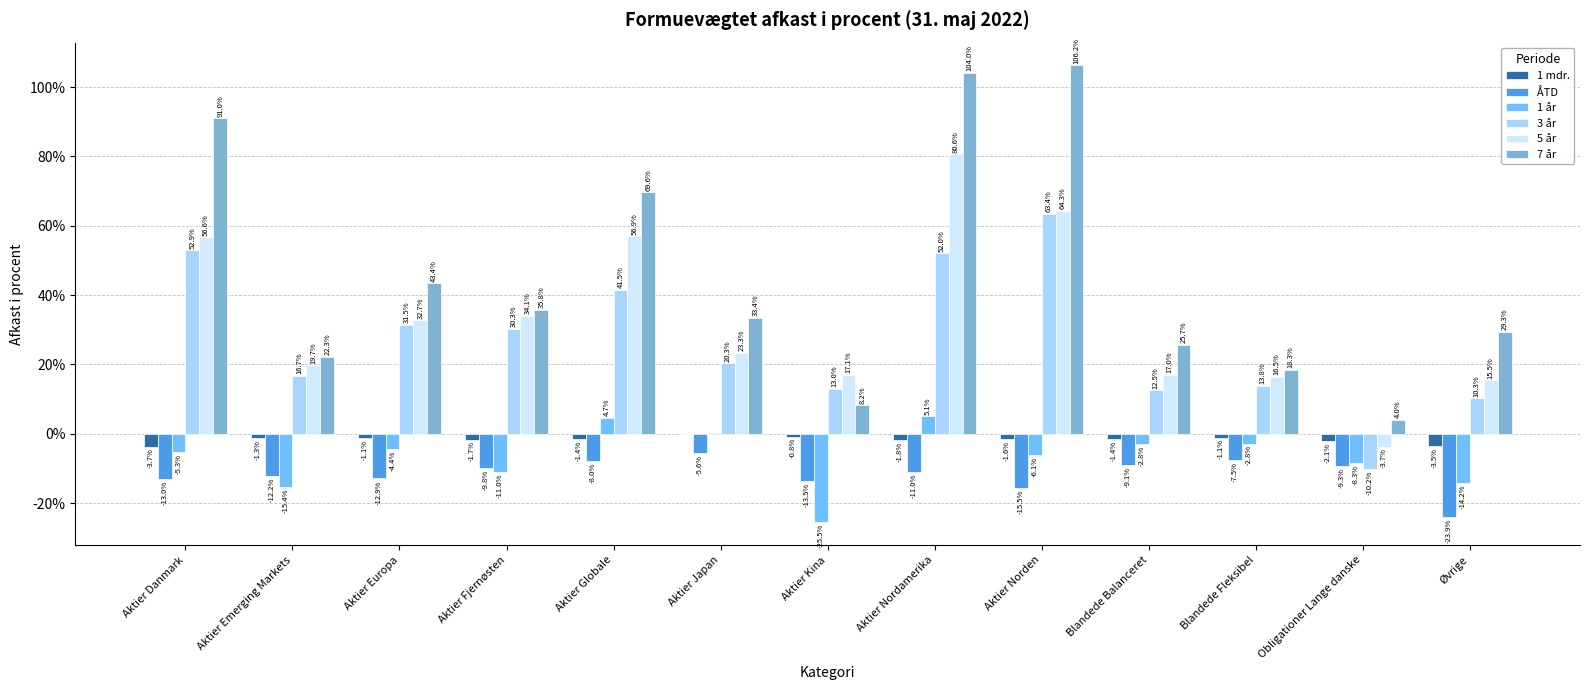

What is the average value of the ÅTD series?

-11.6